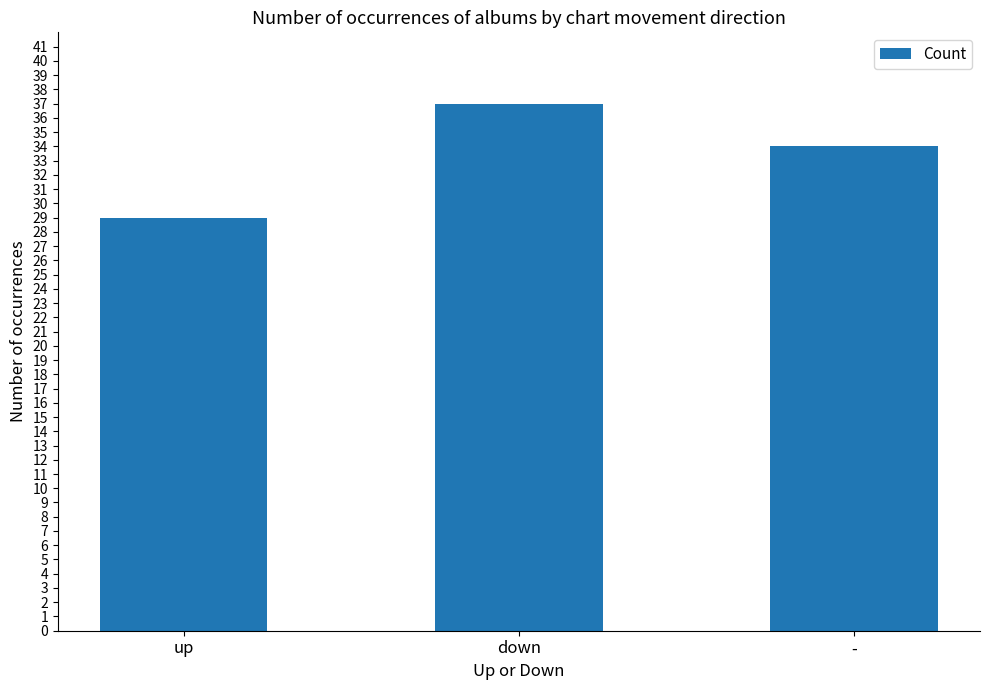

Rank the categories by value from lowest to highest.

up, -, down